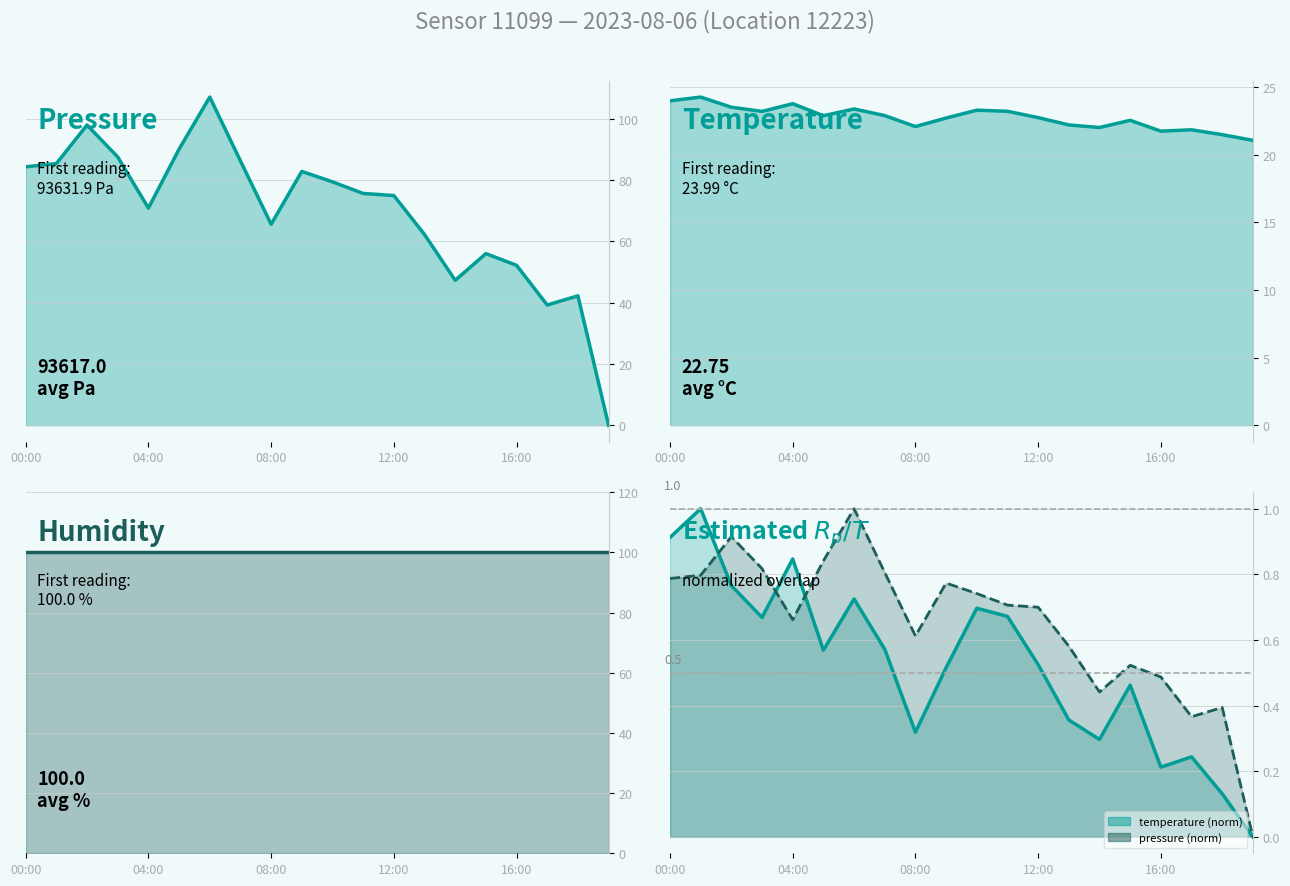

True or false: pressure and temperature cross at least once.

True